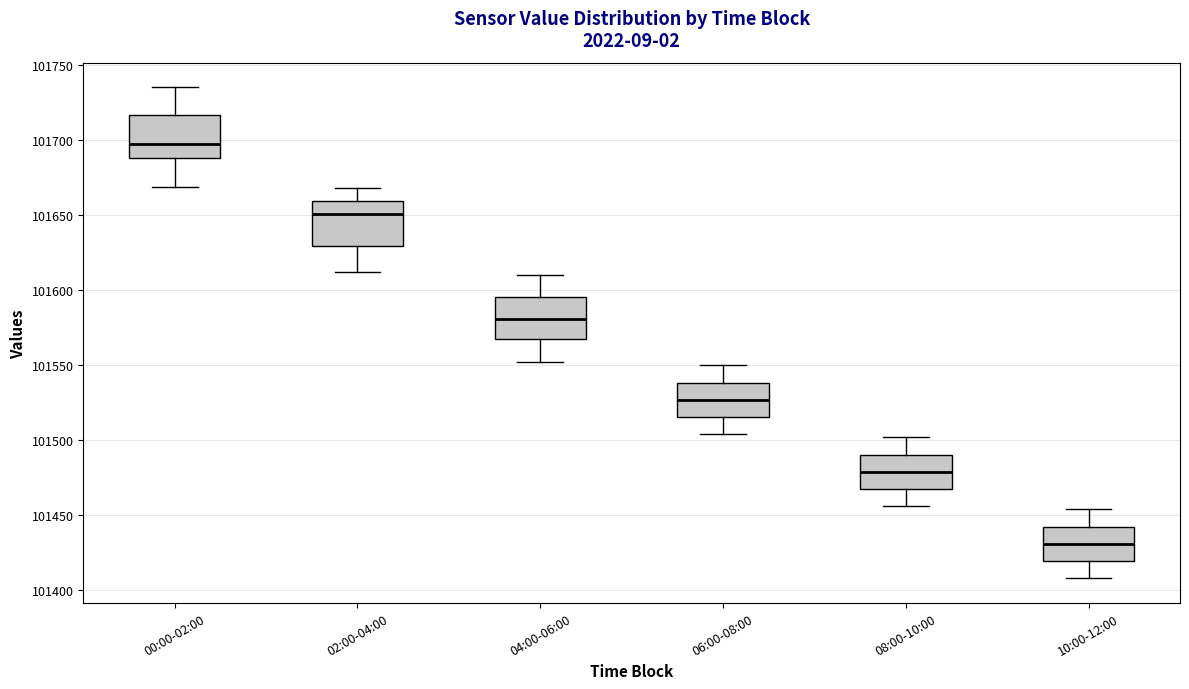

Where does the median line of the box for 04:00-06:00 sit on the y-axis? The values are not printed on the chart, so give them approximately, as read against the axis.

101580